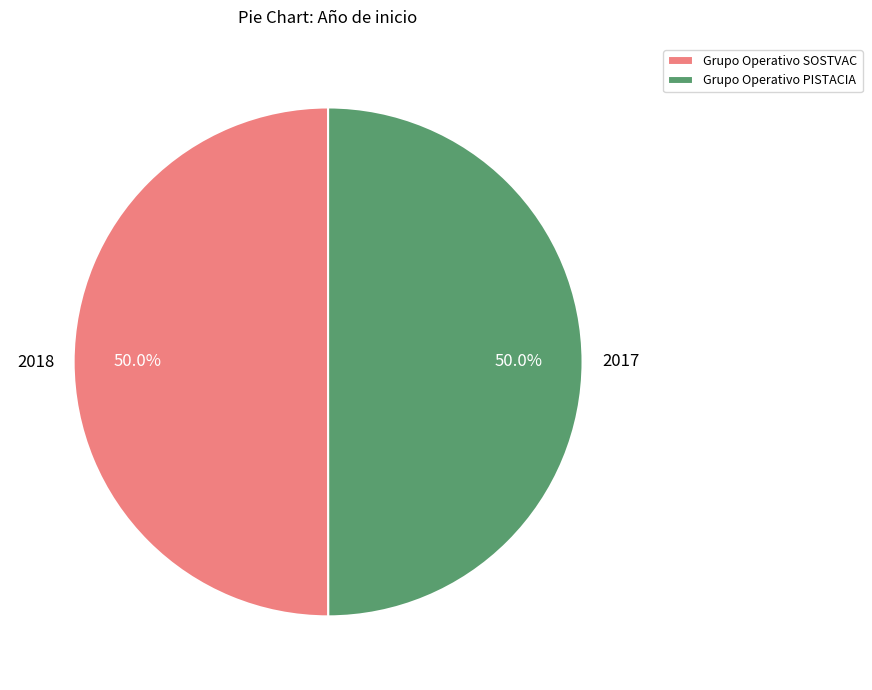

Approximately how many times larger is the value at Grupo Operativo PISTACIA compared to Grupo Operativo SOSTVAC?

1.0